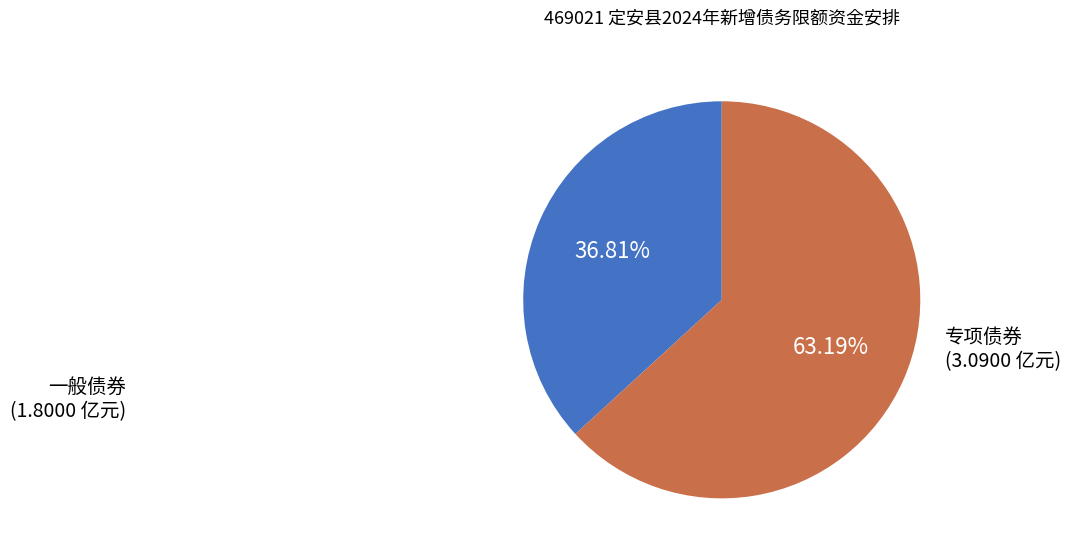

Do 专项债券 and 一般债券 together represent more than half of the pie?

Yes